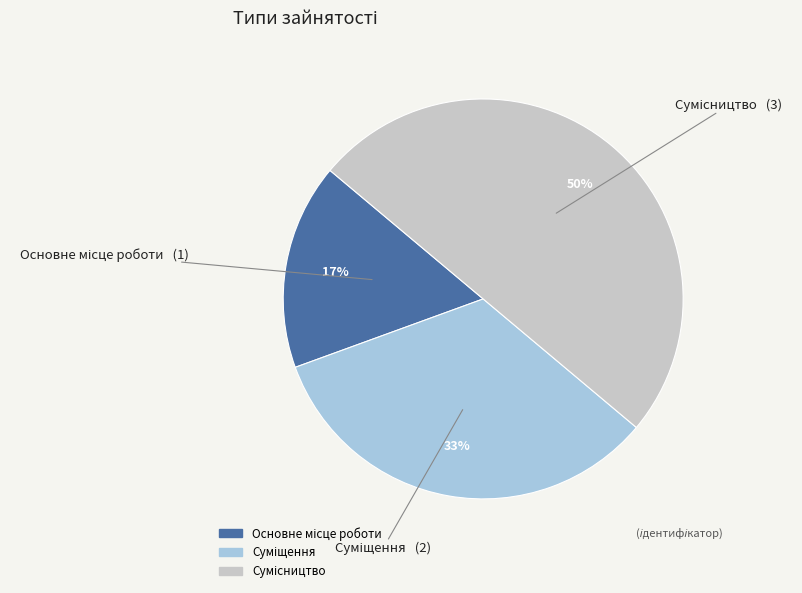

To the nearest percent, what is the average slice percentage?

33%